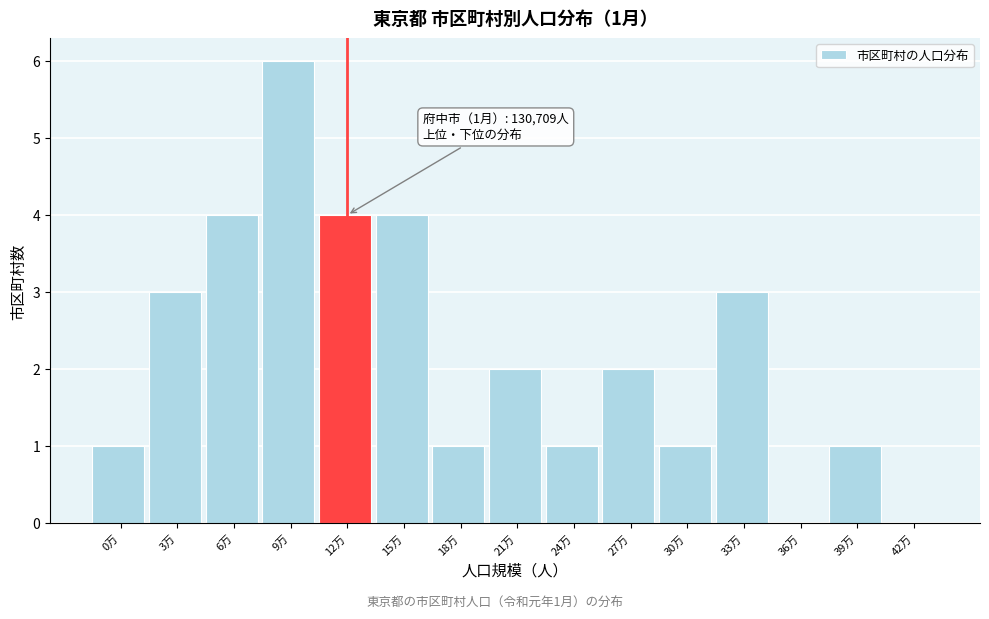

Reading left to right, extract all data points from this chart.

0万=1	3万=3	6万=4	9万=6	12万=4	15万=4	18万=1	21万=2	24万=1	27万=2	30万=1	33万=3	36万=0	39万=1	42万=0